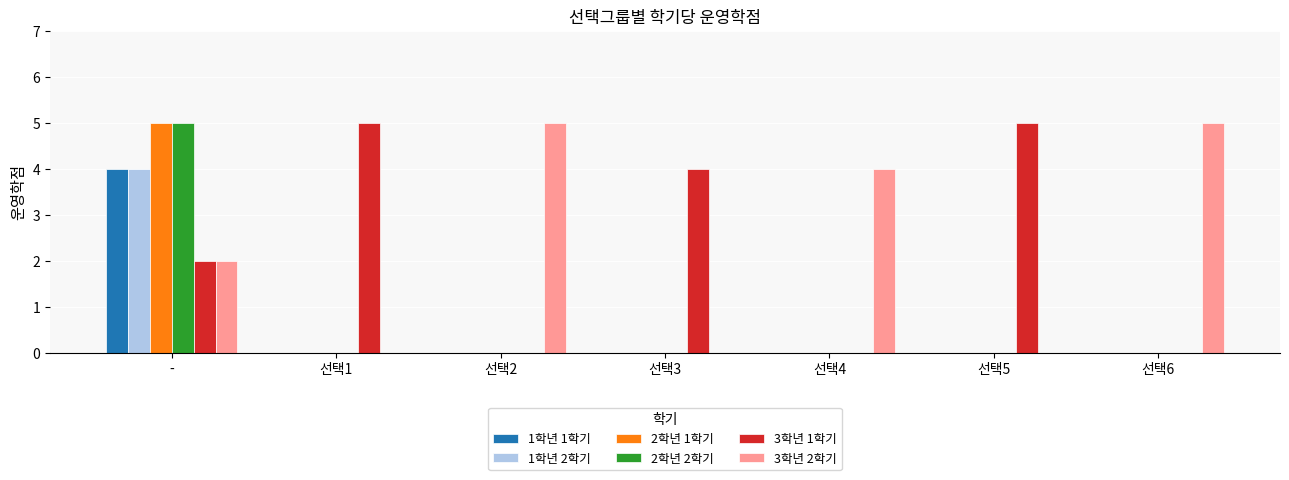

Count the number of categories in the chart.

7